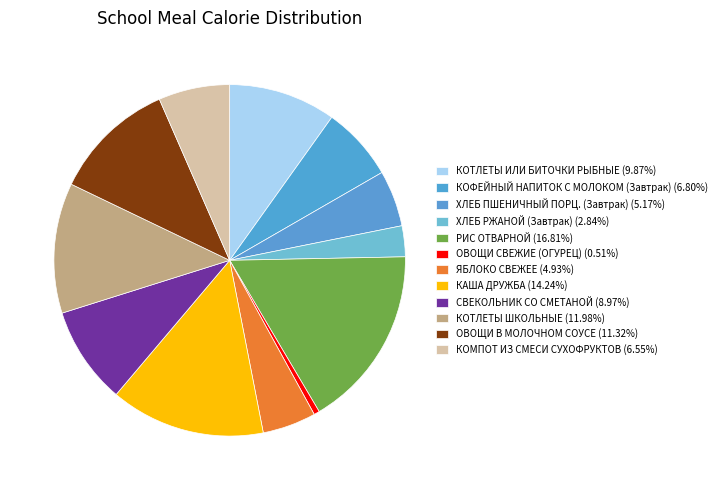

Which has a higher value, КОТЛЕТЫ ИЛИ БИТОЧКИ РЫБНЫЕ or ХЛЕБ ПШЕНИЧНЫЙ ПОРЦ. (Завтрак)?

КОТЛЕТЫ ИЛИ БИТОЧКИ РЫБНЫЕ